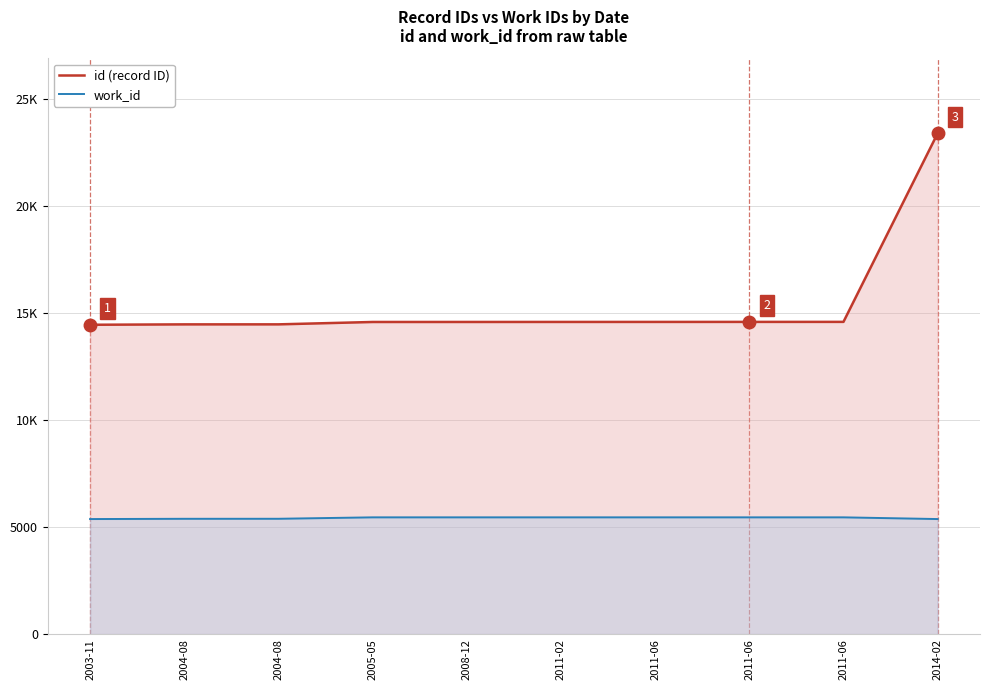

Reading right to left, what are all the values shown in this chart?

id (record ID): 23405	14595	14594	14593	14592	14591	14590	14479	14478	14460
work_id: 5379	5459	5459	5459	5459	5459	5459	5392	5391	5379